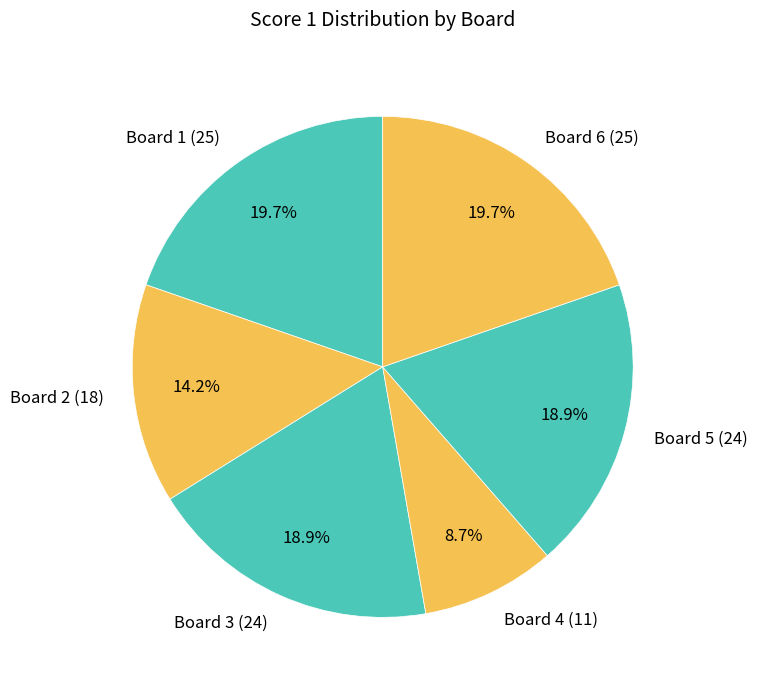

How many slices are in this pie chart?

6